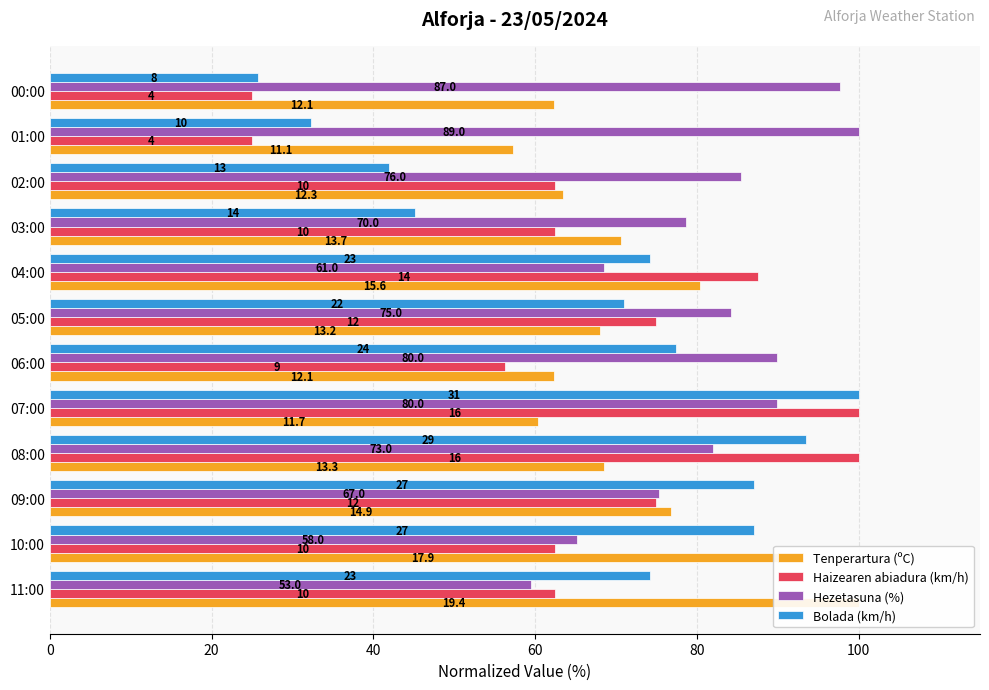

Which series has the largest total across all categories?

Hezetasuna (%)